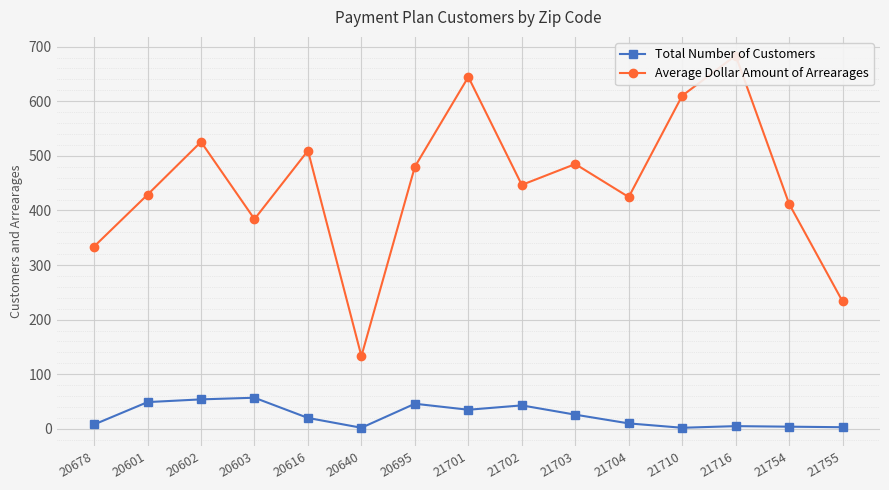

The Average Dollar Amount of Arrearages series shows 446.8 at 21702. True or false?

True